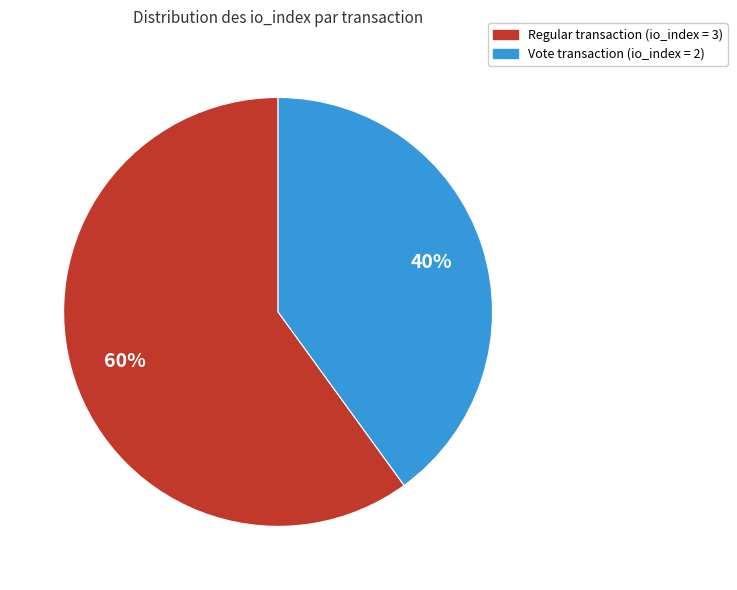

To the nearest percent, what is the difference between the largest and smallest slice percentages?

20%